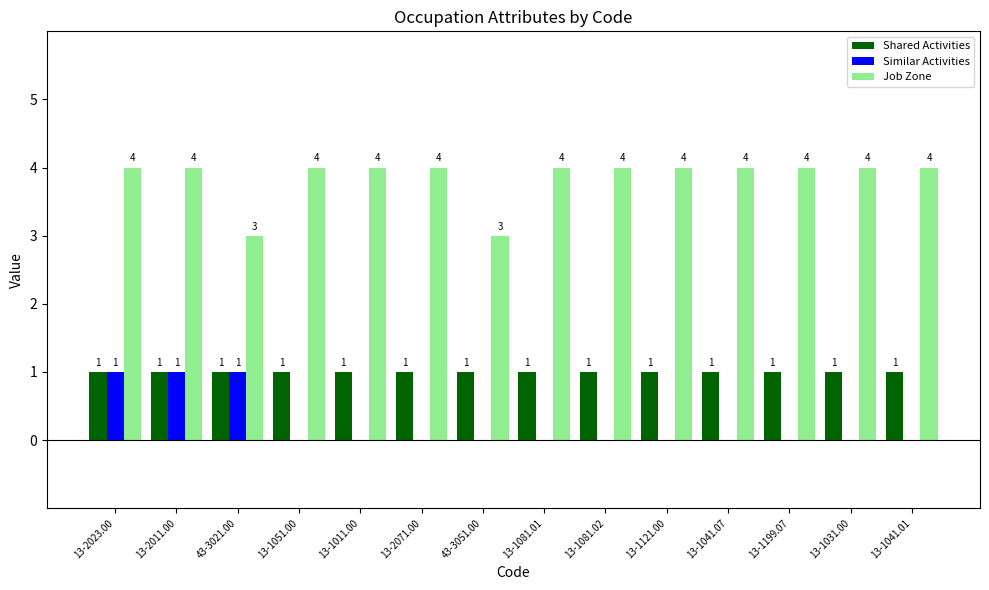

The Similar Activities series shows 1 at 43-3021.00. True or false?

True